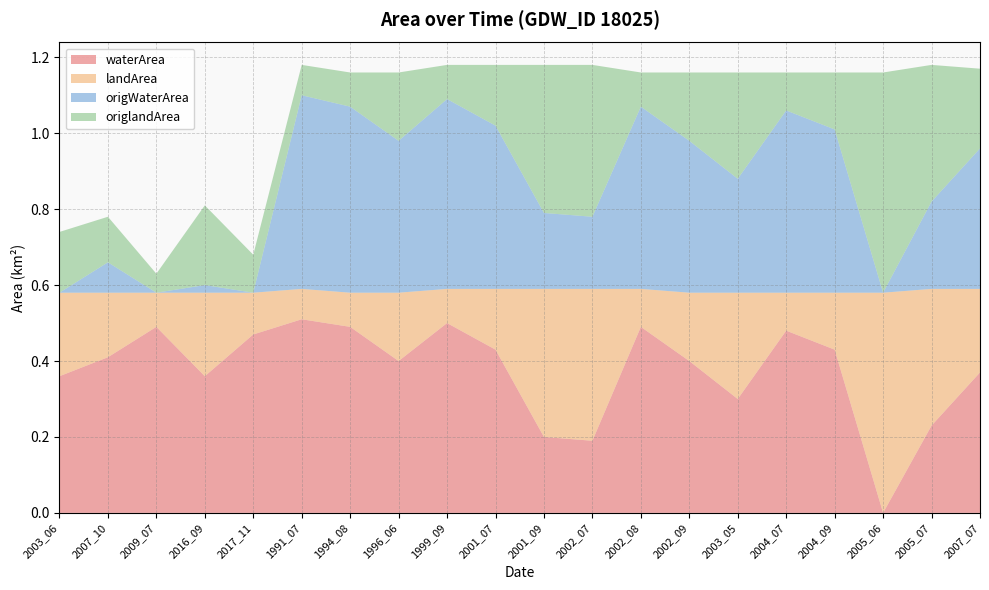

Reading left to right, extract all data points from this chart.

waterArea: 2003_06=0.4	2007_10=0.4	2009_07=0.5	2016_09=0.4	2017_11=0.5	1991_07=0.5	1994_08=0.5	1996_06=0.4	1999_09=0.5	2001_07=0.4	2001_09=0.2	2002_07=0.2	2002_08=0.5	2002_09=0.4	2003_05=0.3	2004_07=0.5	2004_09=0.4	2005_06=0.0	2005_07=0.2	2007_07=0.4
landArea: 2003_06=0.2	2007_10=0.2	2009_07=0.1	2016_09=0.2	2017_11=0.1	1991_07=0.1	1994_08=0.1	1996_06=0.2	1999_09=0.1	2001_07=0.2	2001_09=0.4	2002_07=0.4	2002_08=0.1	2002_09=0.2	2003_05=0.3	2004_07=0.1	2004_09=0.1	2005_06=0.6	2005_07=0.4	2007_07=0.2
origWaterArea: 2003_06=0.0	2007_10=0.1	2009_07=0.0	2016_09=0.0	2017_11=0.0	1991_07=0.5	1994_08=0.5	1996_06=0.4	1999_09=0.5	2001_07=0.4	2001_09=0.2	2002_07=0.2	2002_08=0.5	2002_09=0.4	2003_05=0.3	2004_07=0.5	2004_09=0.4	2005_06=0.0	2005_07=0.2	2007_07=0.4
origlandArea: 2003_06=0.2	2007_10=0.1	2009_07=0.1	2016_09=0.2	2017_11=0.1	1991_07=0.1	1994_08=0.1	1996_06=0.2	1999_09=0.1	2001_07=0.2	2001_09=0.4	2002_07=0.4	2002_08=0.1	2002_09=0.2	2003_05=0.3	2004_07=0.1	2004_09=0.1	2005_06=0.6	2005_07=0.4	2007_07=0.2